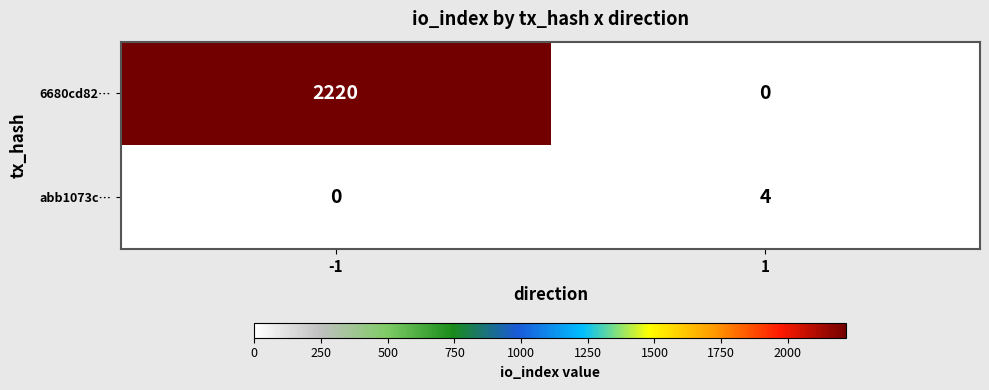

Read the abb1073c… value at 1.

4